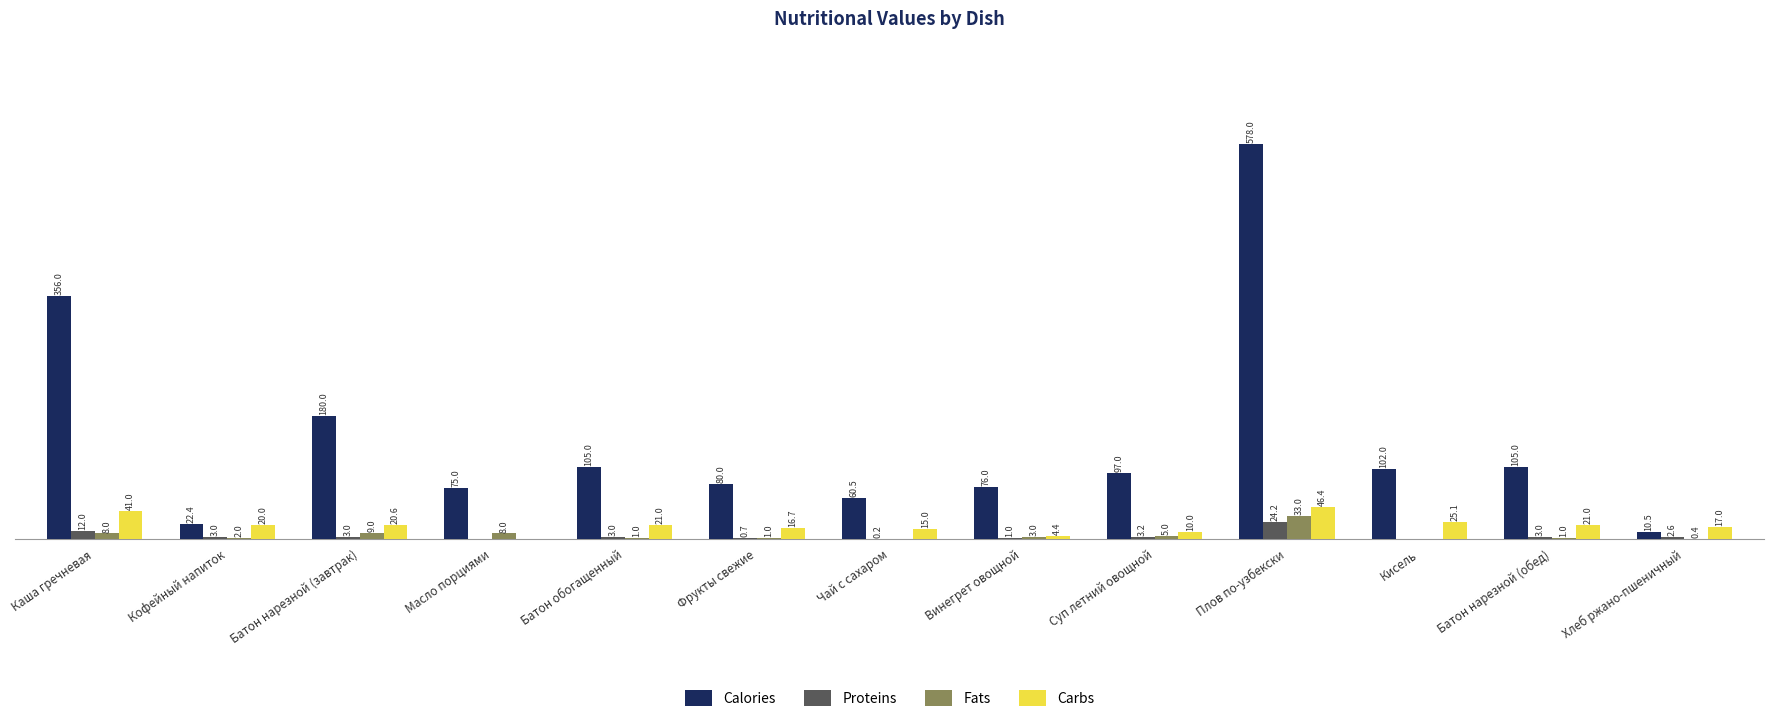

At which category is the sum across all series the highest?

Плов по-узбекски